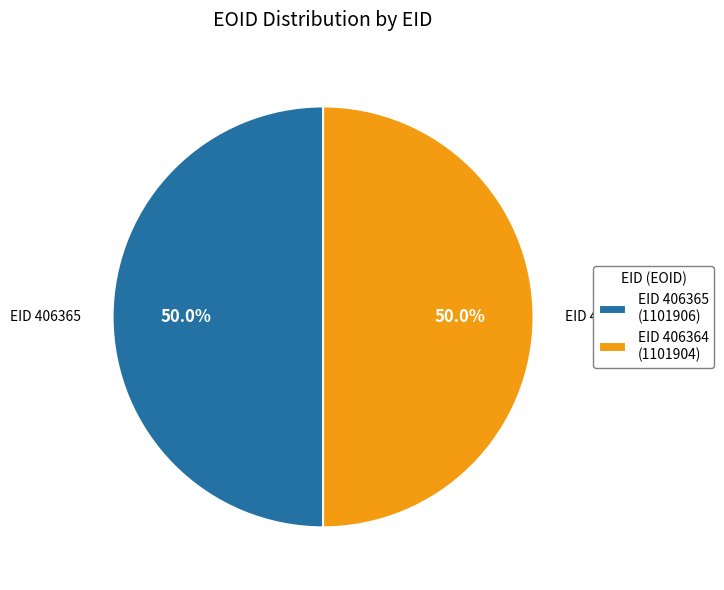

What percentage is NOT represented by EID 406364 (1101904)?

50.0%